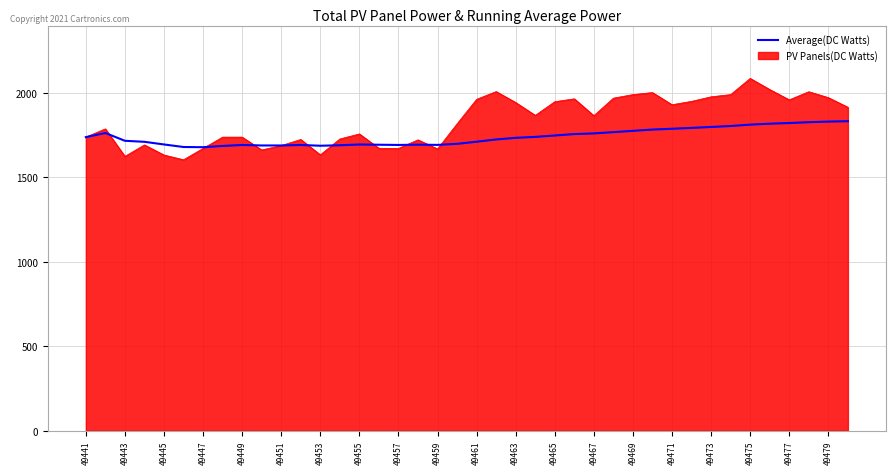

How many lines are shown in the chart?

2